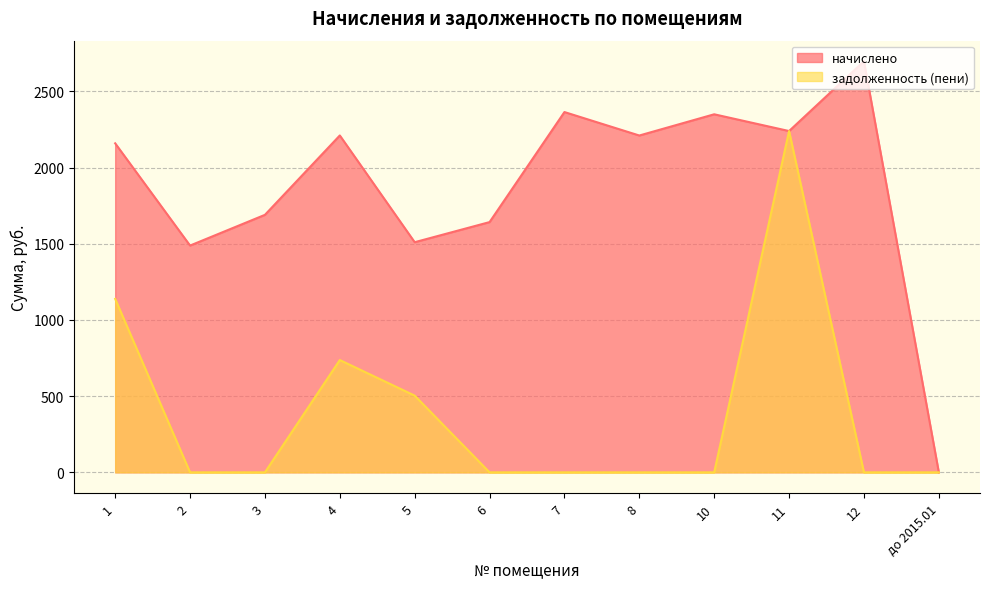

Reading left to right, list all the values displayed in this chart.

начислено: 2159.3	1488.4	1690.0	2211.0	1510.4	1642.4	2364.6	2210.6	2349.9	2239.9	2698.2	0.0
задолженность (пени): 1138.4	0.0	0.0	737.0	503.5	0.0	0.0	0.0	0.0	2239.9	0.0	0.0